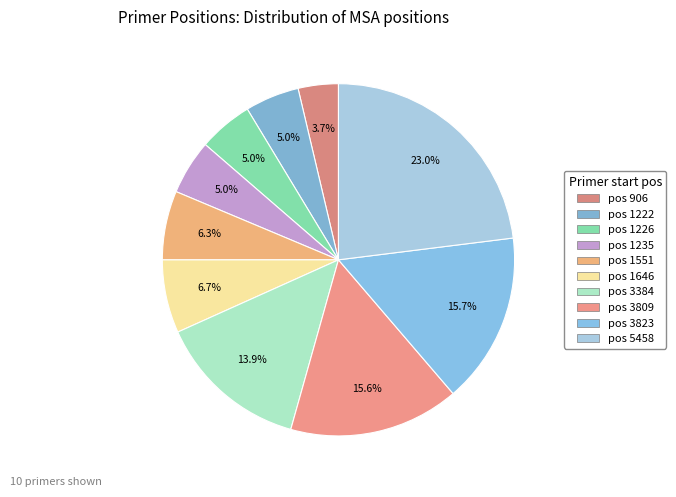

Which slice is the smallest?

906